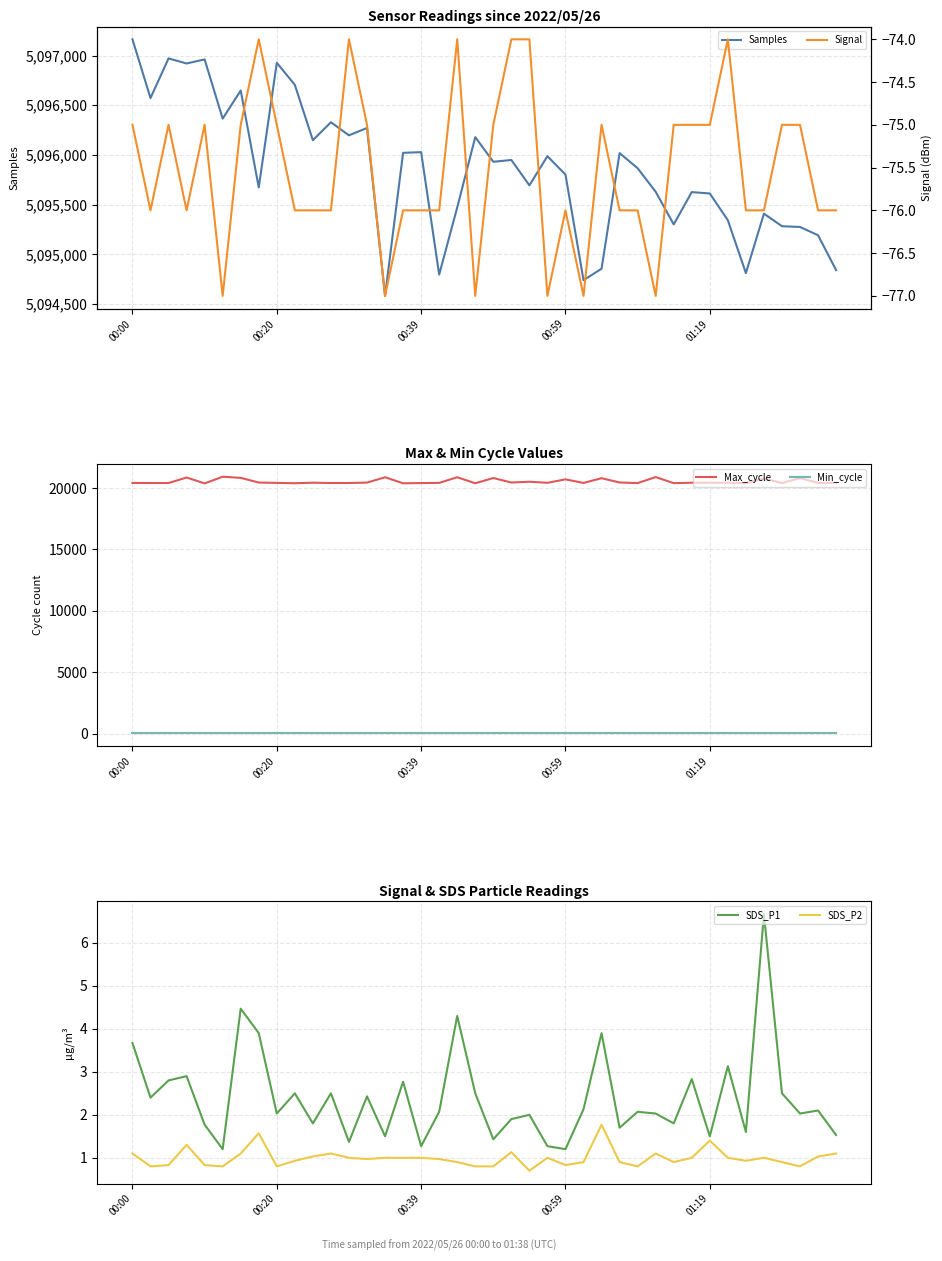

What is the difference between the highest and lowest values at 00:59?

5095878.0